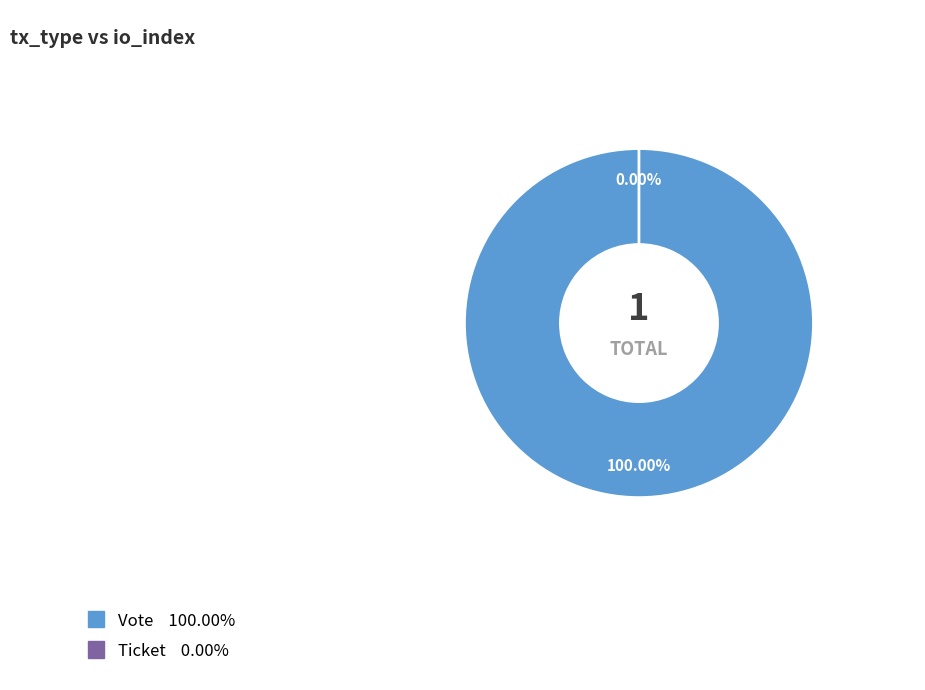

Combined, what portion of the pie is Ticket and Vote?

100.0%